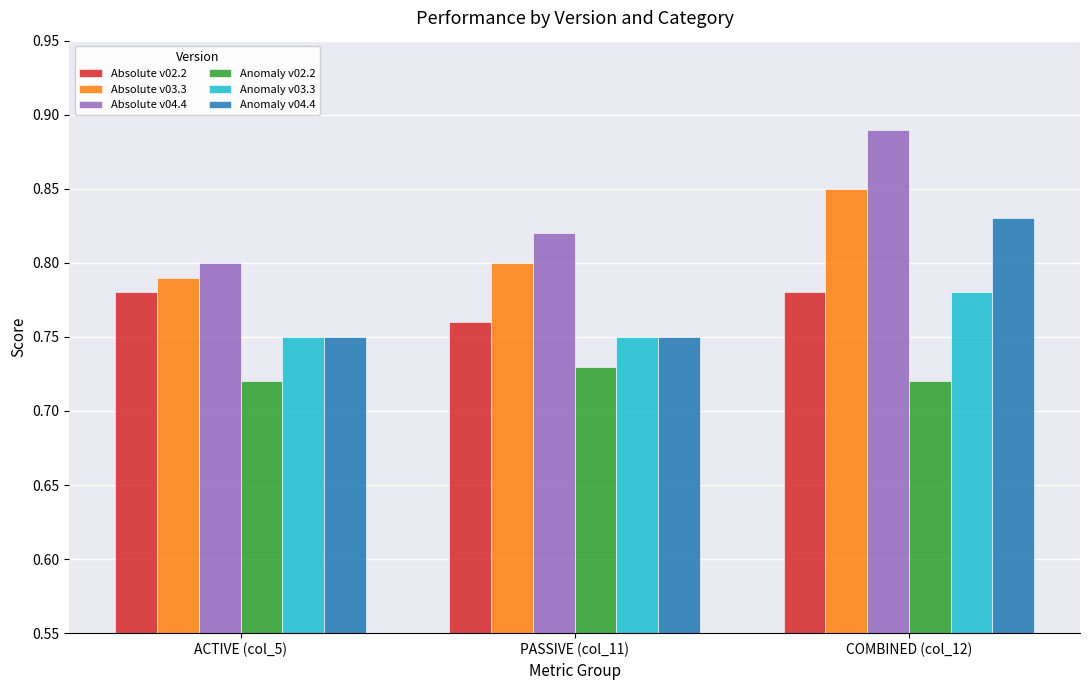

At which label does Anomaly v03.3 reach its peak?

COMBINED (col_12)